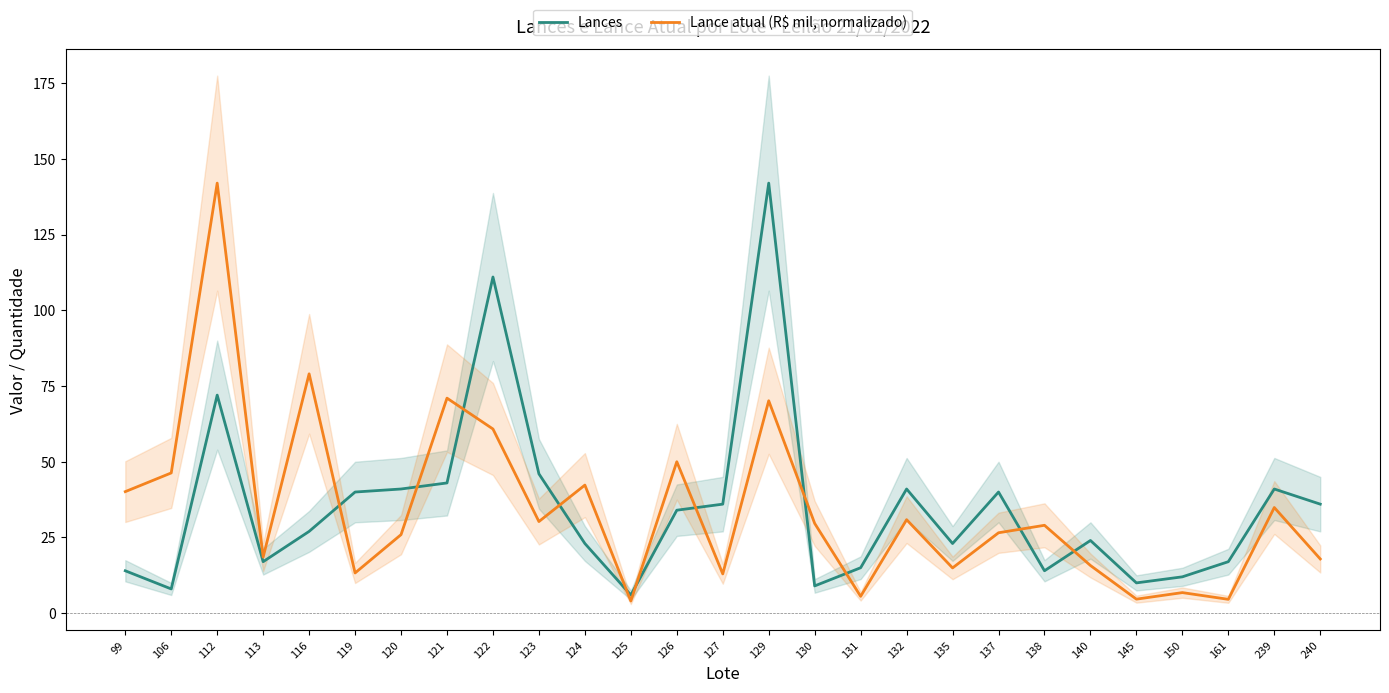

Reading right to left, what are all the values shown in this chart?

Lances: 36.0	41.0	17.0	12.0	10.0	24.0	14.0	40.0	23.0	41.0	15.0	9.0	142.0	36.0	34.0	6.0	23.0	46.0	111.0	43.0	41.0	40.0	27.0	17.0	72.0	8.0	14.0
Lance atual (R$ mil, normalizado): 17.9	34.9	4.6	6.8	4.6	15.7	29.0	26.5	14.9	30.9	5.6	29.6	70.1	13.0	50.0	4.0	42.3	30.3	60.8	71.0	25.9	13.3	79.0	18.5	142.0	46.3	40.1